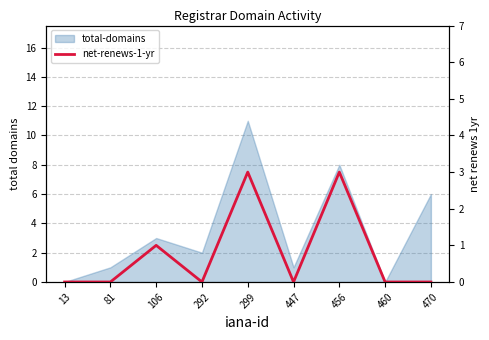

Does the chart have visible grid lines?

Yes